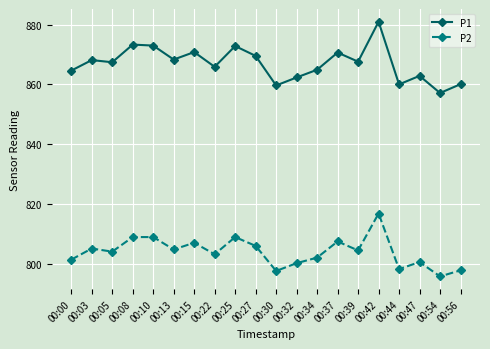

Which series has the largest total across all categories?

P1